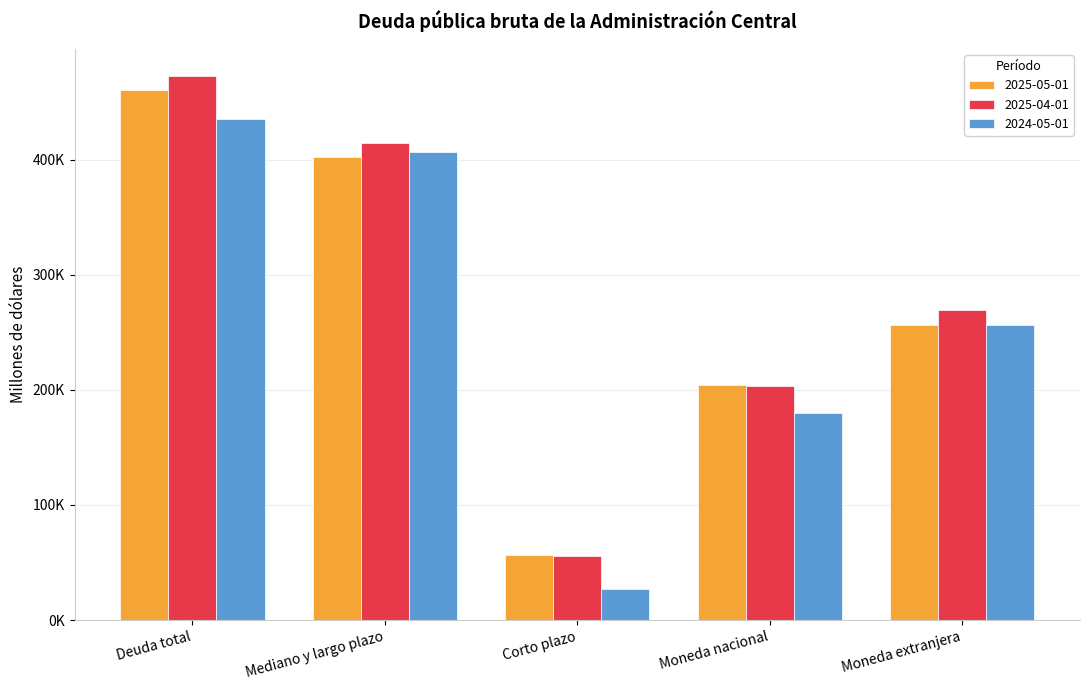

Read the 2024-05-01 value at Deuda total.

435697.7